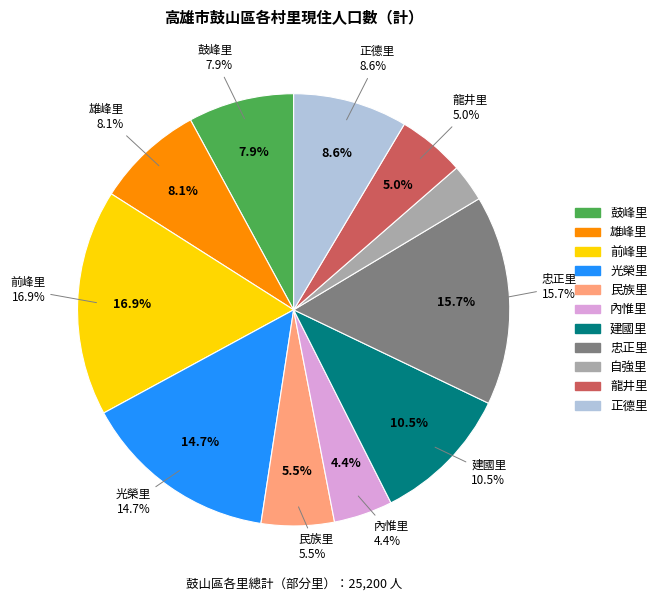

To the nearest percent, what portion does 自強里 represent?

3%